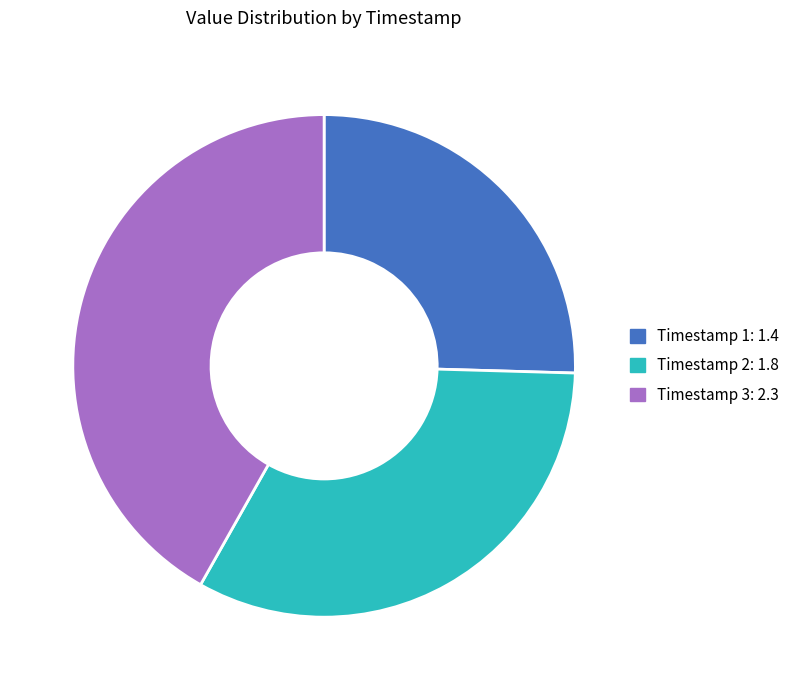

Is there any slice that represents more than half of the pie?

No